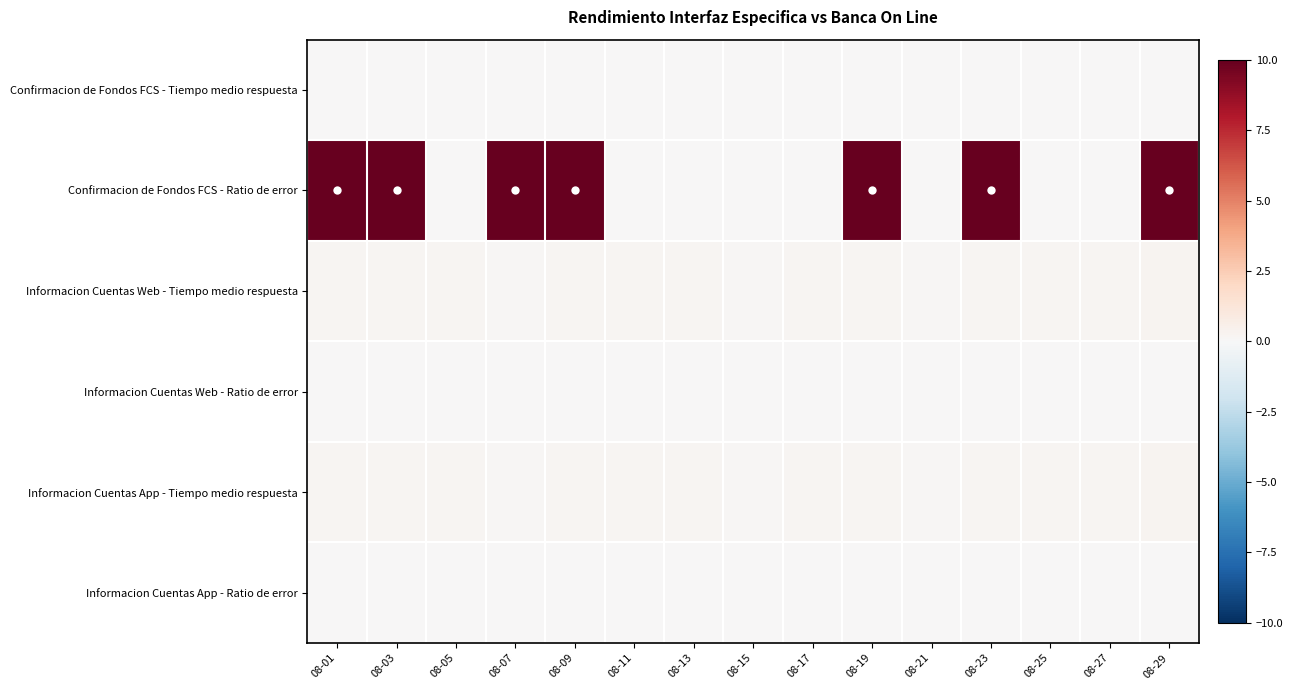

Reading left to right, transcribe all the data shown in this chart.

Confirmacion de Fondos FCS - Tiempo medio respuesta: 08-01=0.0	08-03=0.0	08-05=0.0	08-07=0.0	08-09=0.0	08-11=0.0	08-13=0.0	08-15=0.0	08-17=0.0	08-19=0.0	08-21=0.0	08-23=0.0	08-25=0.0	08-27=0.0	08-29=0.0
Confirmacion de Fondos FCS - Ratio de error: 08-01=10.0	08-03=10.0	08-05=0.0	08-07=10.0	08-09=10.0	08-11=0.0	08-13=0.0	08-15=0.0	08-17=0.0	08-19=10.0	08-21=0.0	08-23=10.0	08-25=0.0	08-27=0.0	08-29=10.0
Informacion Cuentas Web - Tiempo medio respuesta: 08-01=0.2	08-03=0.2	08-05=0.2	08-07=0.1	08-09=0.2	08-11=0.2	08-13=0.2	08-15=0.1	08-17=0.2	08-19=0.2	08-21=0.1	08-23=0.2	08-25=0.2	08-27=0.2	08-29=0.3
Informacion Cuentas Web - Ratio de error: 08-01=0.0	08-03=0.0	08-05=0.0	08-07=0.0	08-09=0.0	08-11=0.0	08-13=0.0	08-15=0.0	08-17=0.0	08-19=0.0	08-21=0.0	08-23=0.0	08-25=0.0	08-27=0.0	08-29=0.0
Informacion Cuentas App - Tiempo medio respuesta: 08-01=0.2	08-03=0.2	08-05=0.2	08-07=0.1	08-09=0.2	08-11=0.2	08-13=0.2	08-15=0.1	08-17=0.2	08-19=0.2	08-21=0.1	08-23=0.2	08-25=0.2	08-27=0.2	08-29=0.3
Informacion Cuentas App - Ratio de error: 08-01=0.0	08-03=0.0	08-05=0.0	08-07=0.0	08-09=0.0	08-11=0.0	08-13=0.0	08-15=0.0	08-17=0.0	08-19=0.0	08-21=0.0	08-23=0.0	08-25=0.0	08-27=0.0	08-29=0.0